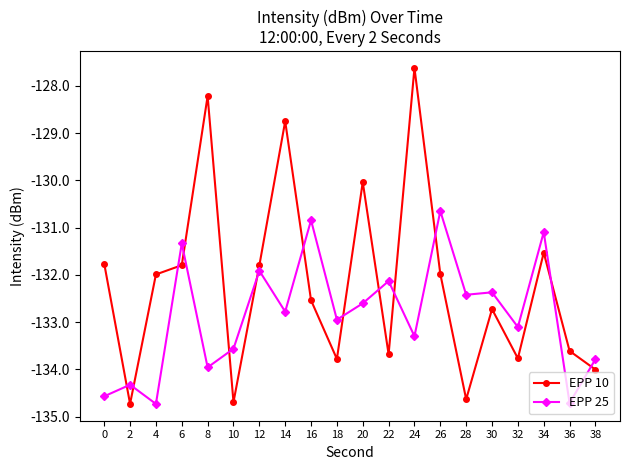

Reading right to left, list all the values displayed in this chart.

EPP 10: 38=-134.0	36=-133.6	34=-131.5	32=-133.8	30=-132.7	28=-134.6	26=-132.0	24=-127.6	22=-133.7	20=-130.0	18=-133.8	16=-132.5	14=-128.8	12=-131.8	10=-134.7	8=-128.2	6=-131.8	4=-132.0	2=-134.7	0=-131.8
EPP 25: 38=-133.8	36=-134.7	34=-131.1	32=-133.1	30=-132.4	28=-132.4	26=-130.7	24=-133.3	22=-132.1	20=-132.6	18=-132.9	16=-130.8	14=-132.8	12=-131.9	10=-133.6	8=-134.0	6=-131.3	4=-134.7	2=-134.3	0=-134.6